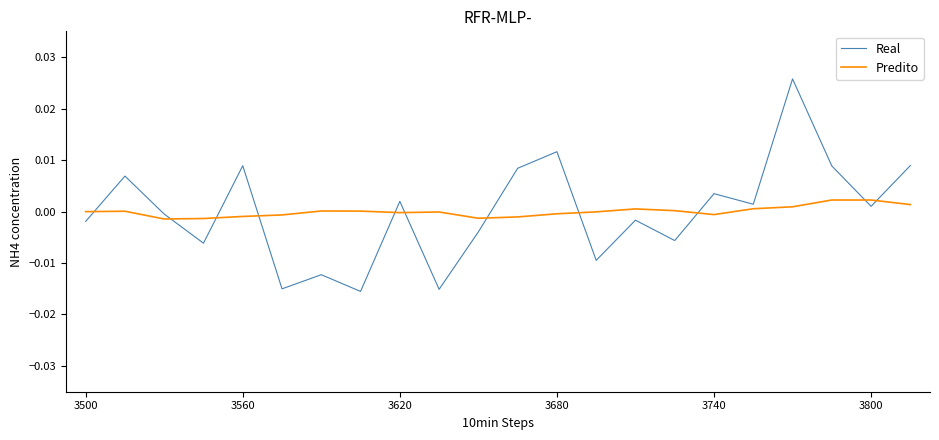

Which series ends up on top after the final intersection of Real and Predito?

Real